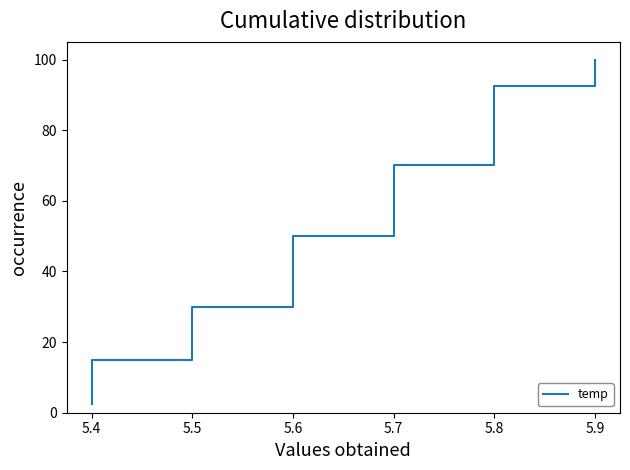

What is the average value?

51.2